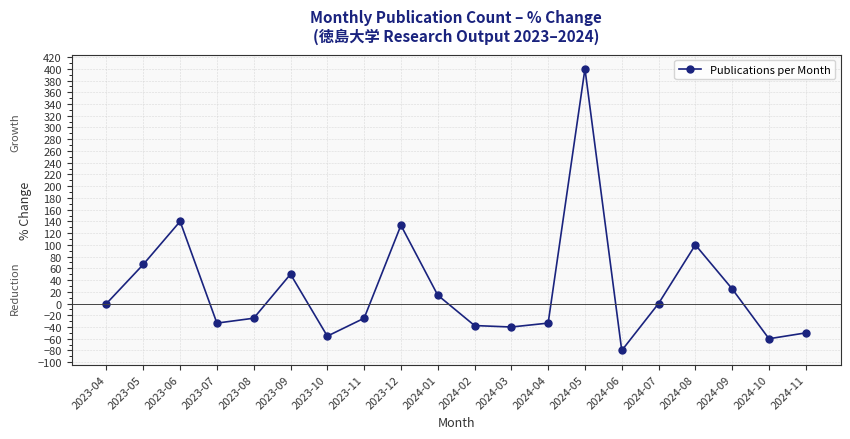

Reading left to right, list all the values displayed in this chart.

0.0	66.7	140.0	-33.3	-25.0	50.0	-55.6	-25.0	133.3	14.3	-37.5	-40.0	-33.3	400.0	-80.0	0.0	100.0	25.0	-60.0	-50.0